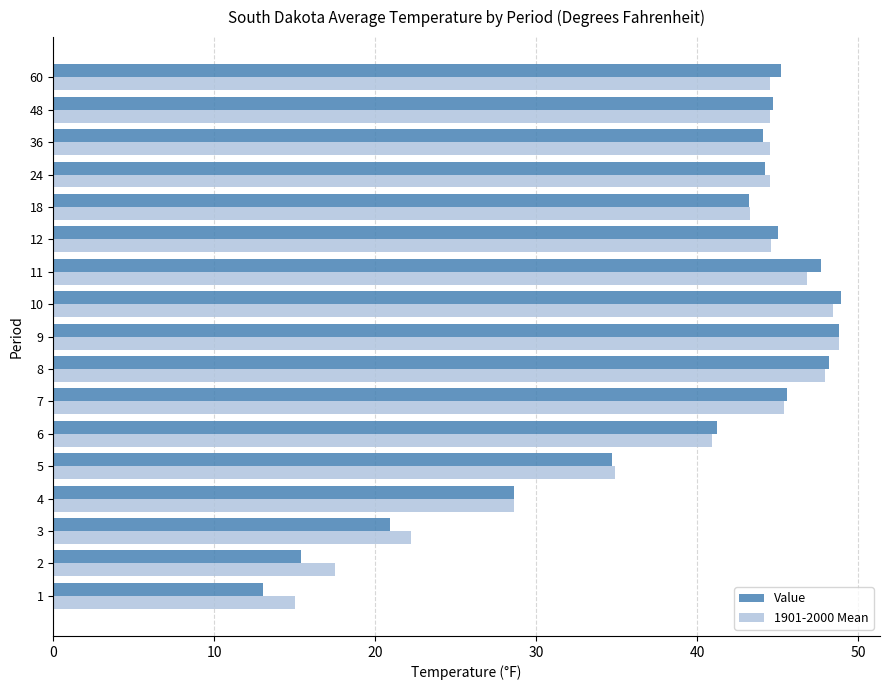

What is the lowest value of the 1901-2000 Mean series?

15.0